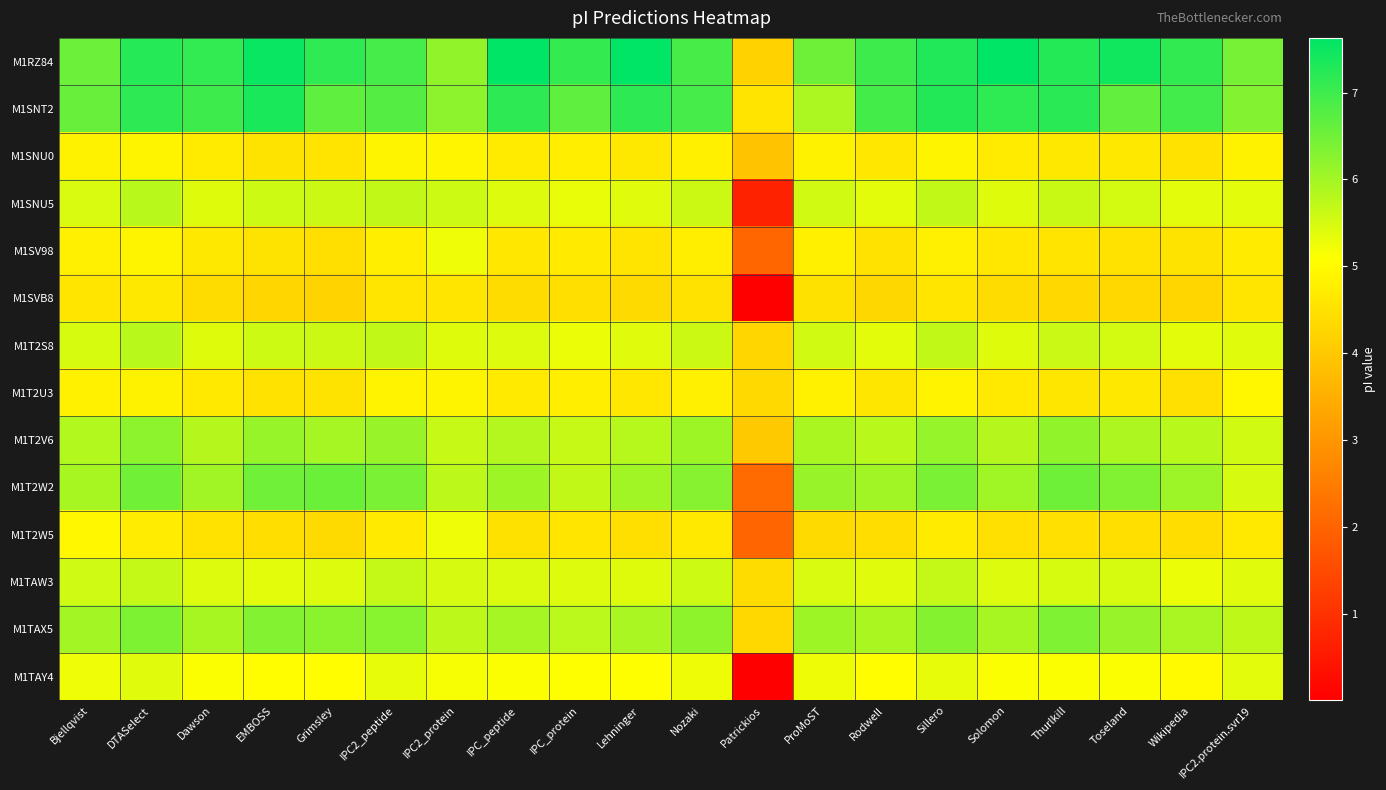

How many distinct data groups are displayed?

14